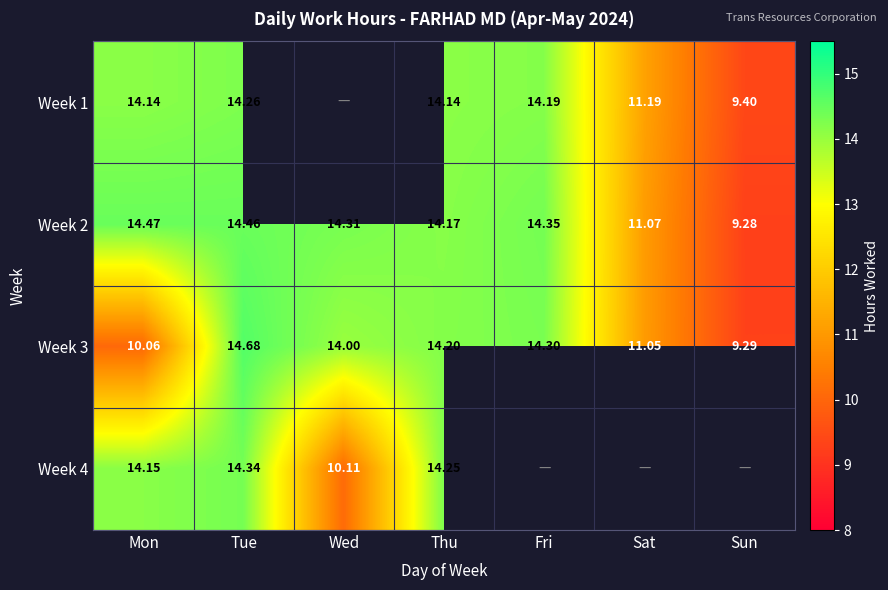

The Week 2 series shows 24.8 at Mon. True or false?

False